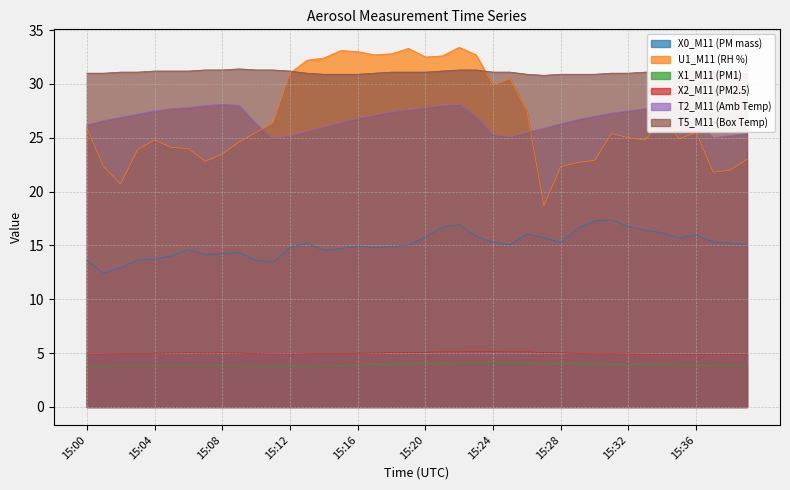

True or false: T2_M11 (Amb Temp) and T5_M11 (Box Temp) intersect in this chart.

False